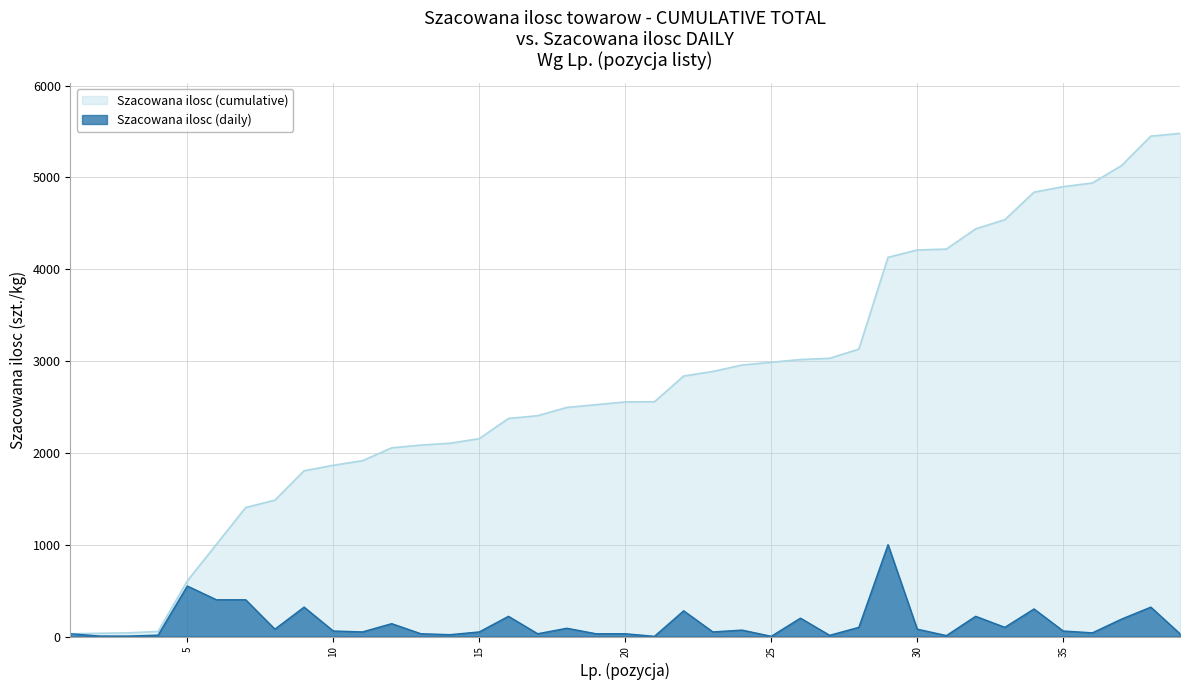

Does the chart have visible grid lines?

Yes